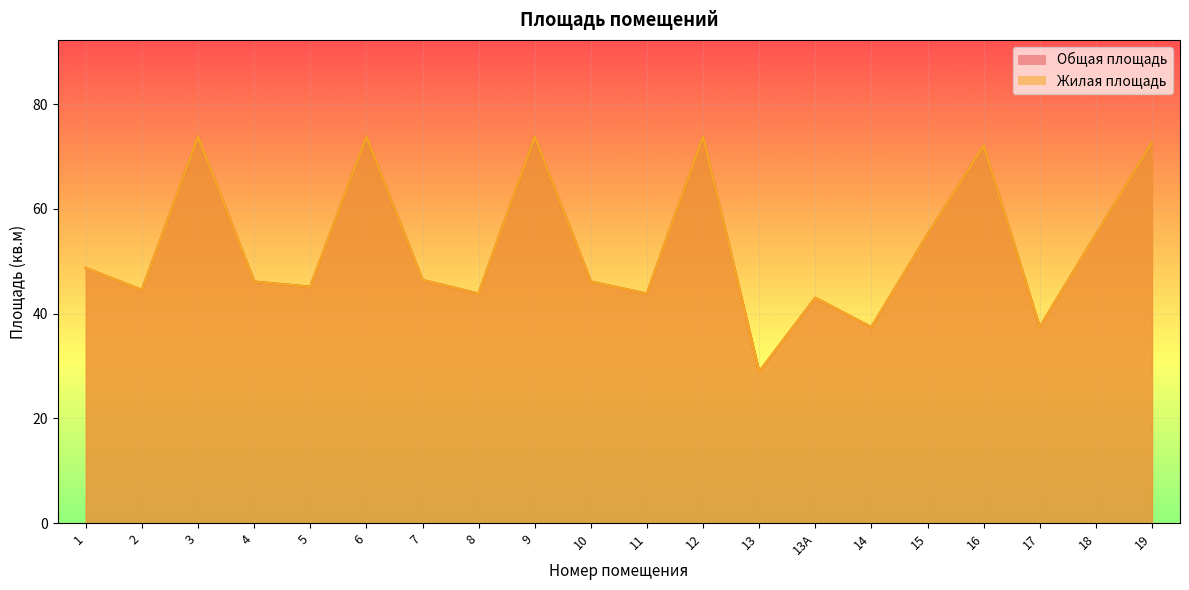

In Жилая площадь, how many points are higher than both neighbors (excluding endpoints)?

6